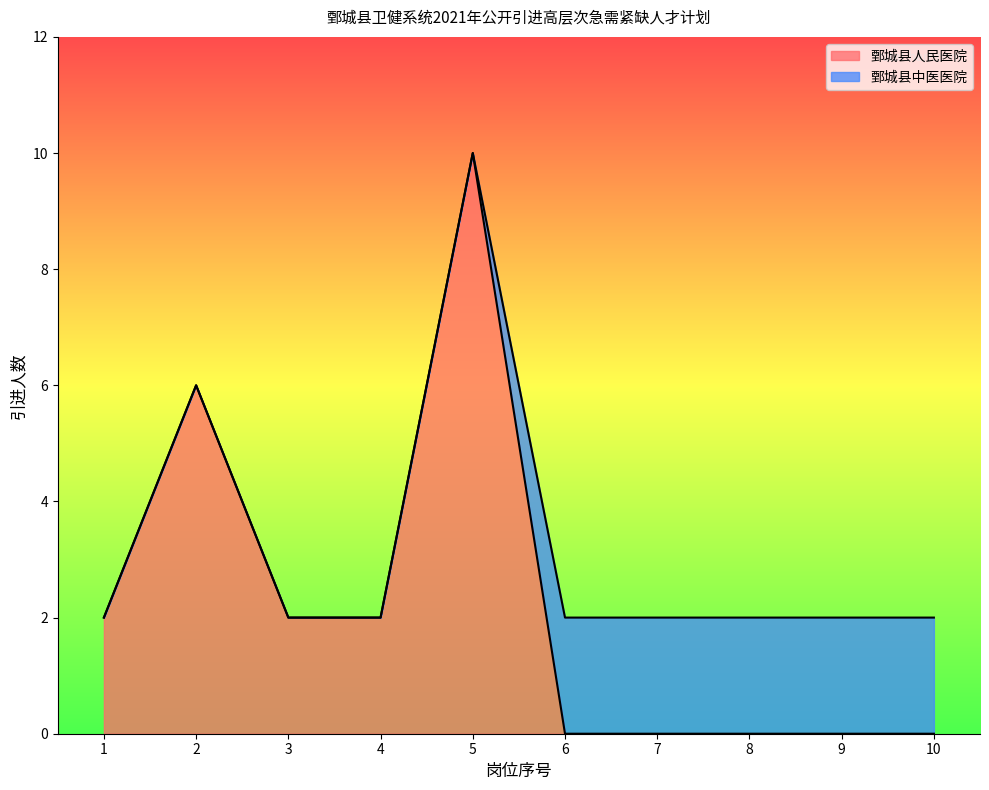

What is the greatest value displayed?

10